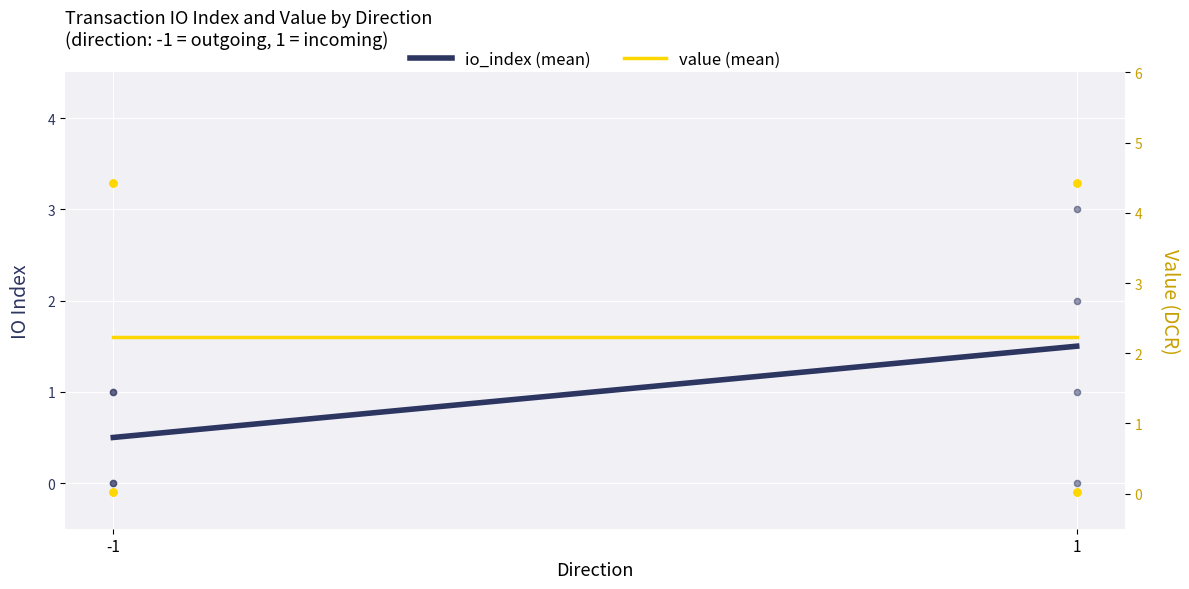

Is the value of io_index (mean) at 1 greater than the value of value (mean) at -1?

No